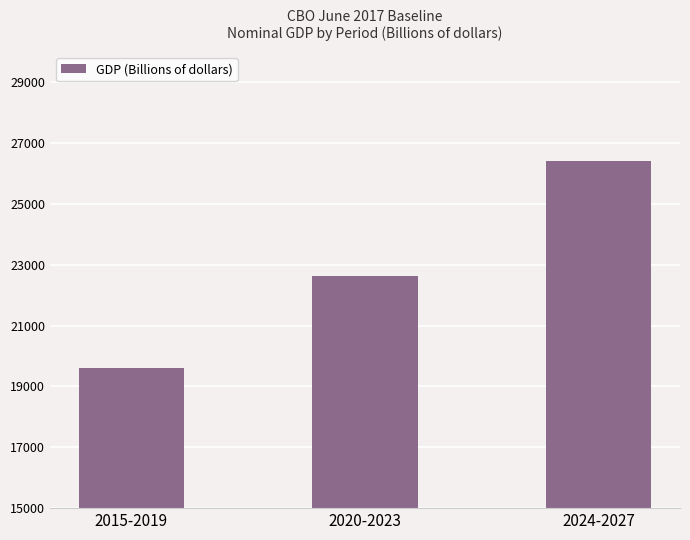

What position from the left is 2024-2027?

3